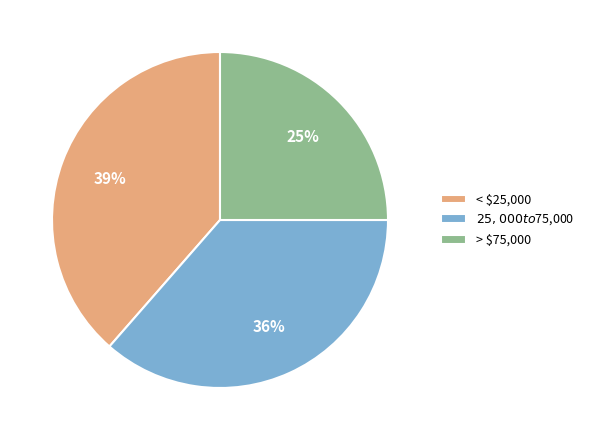

Rank the categories by value from highest to lowest.

< $25,000, $25,000 to $75,000, > $75,000